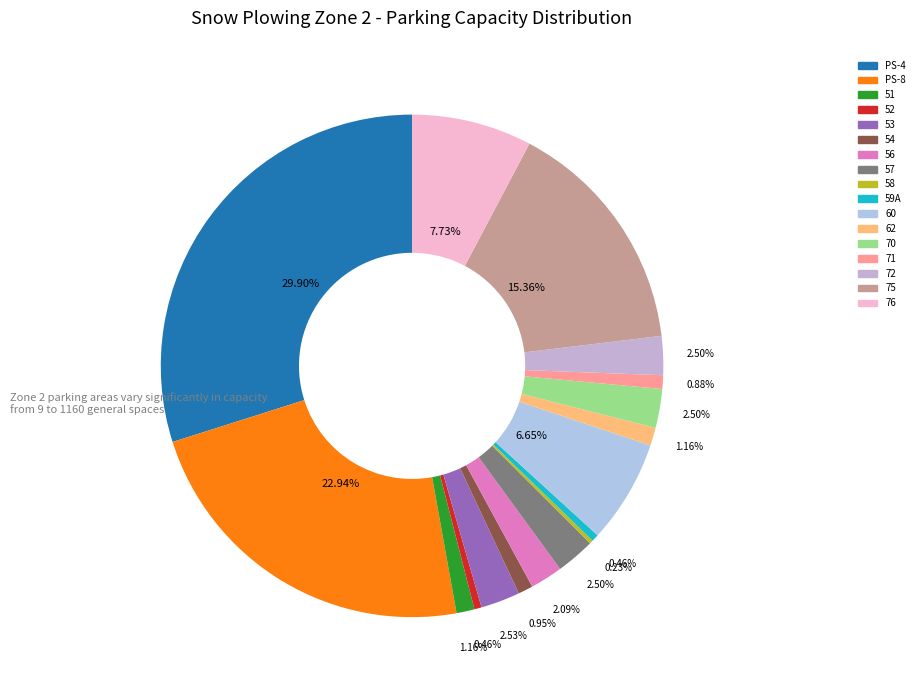

Count the number of slices in the pie.

17